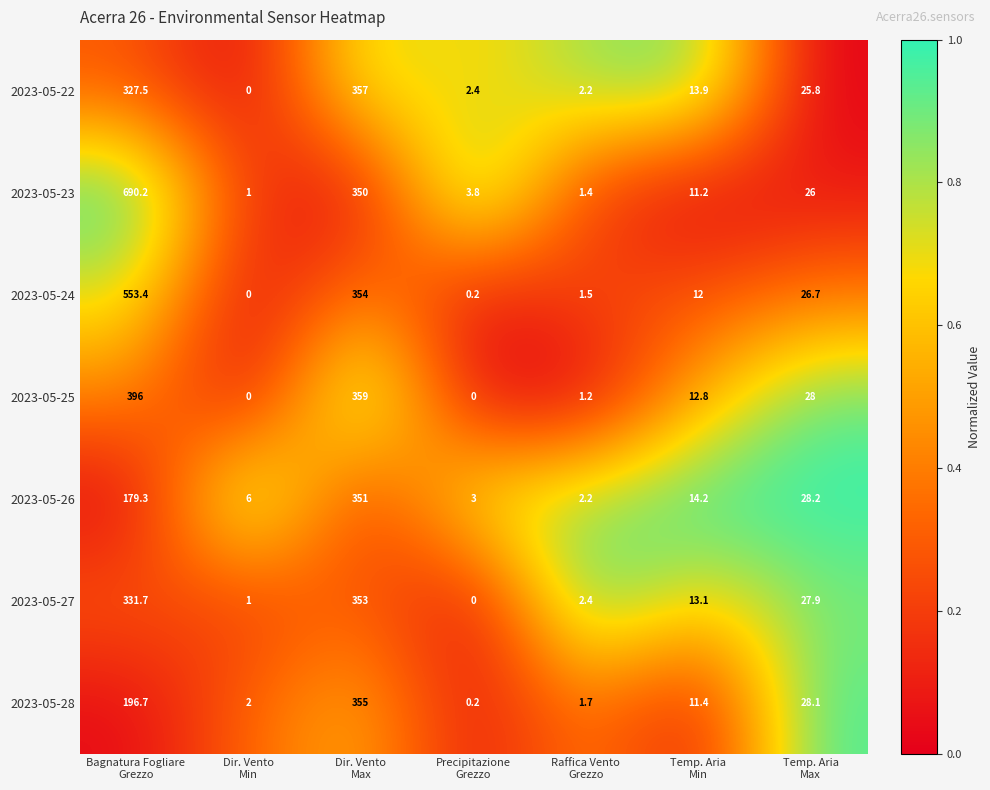

What is the difference between the maximum and second lowest values in the 2023-05-23 series?

688.8